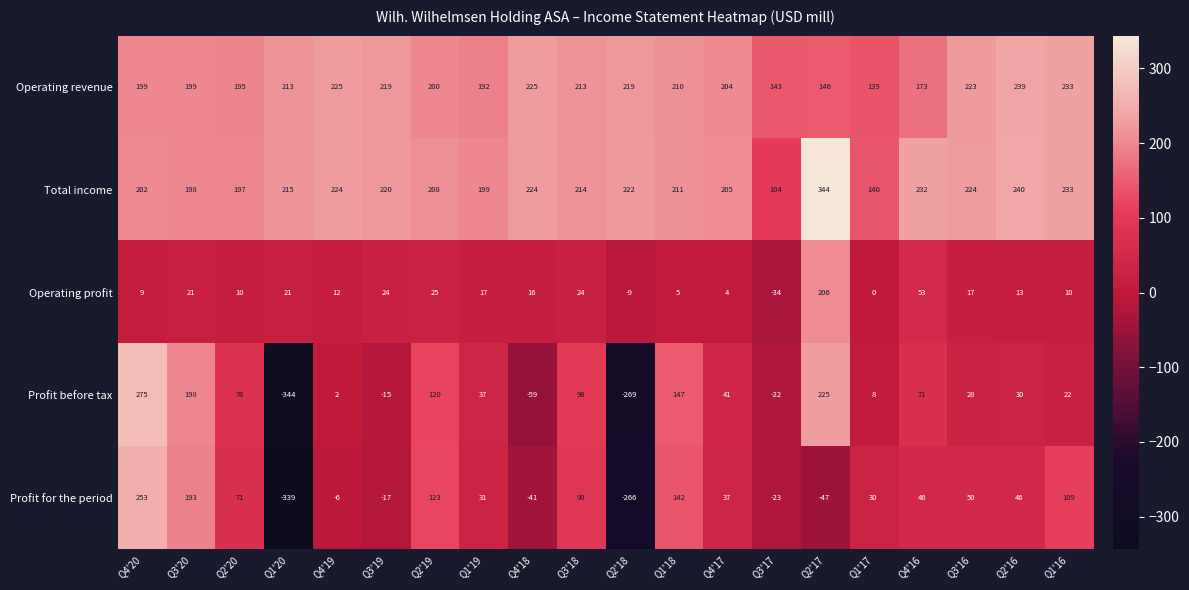

What is the total value across all series at Q4'20?

938